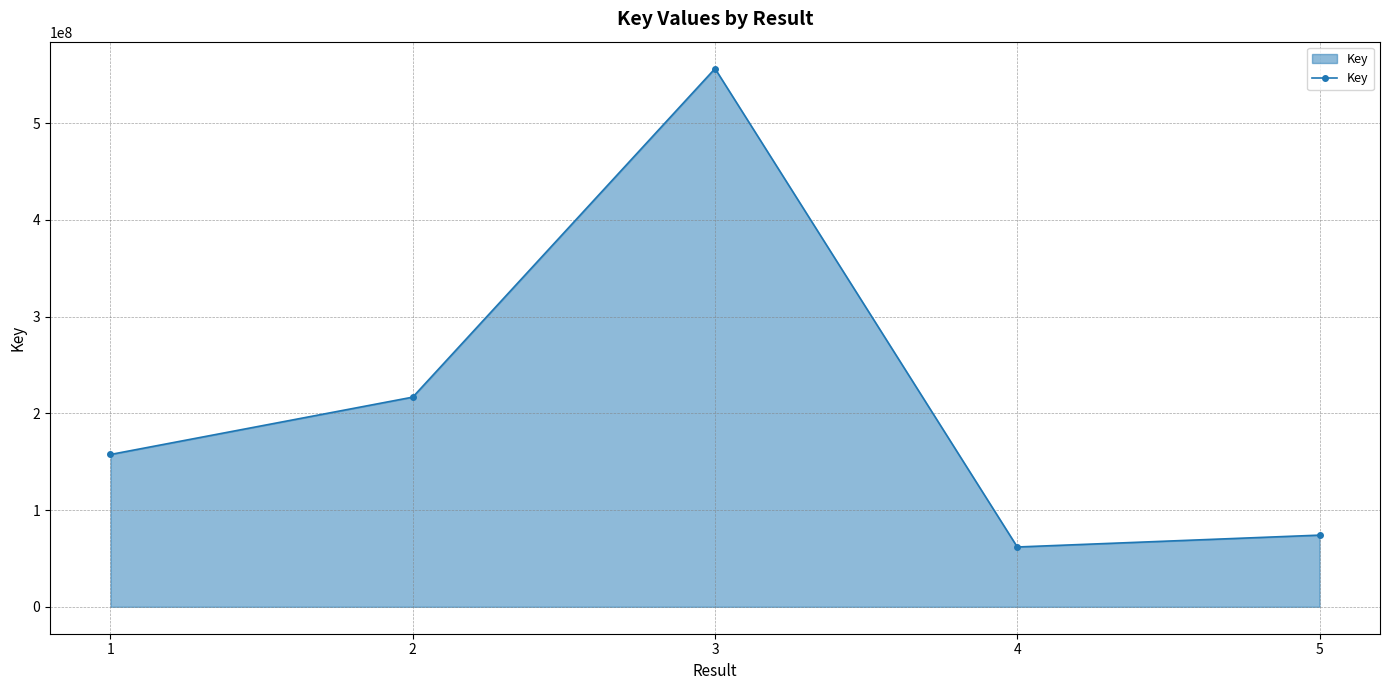

How many lines are shown in the chart?

1